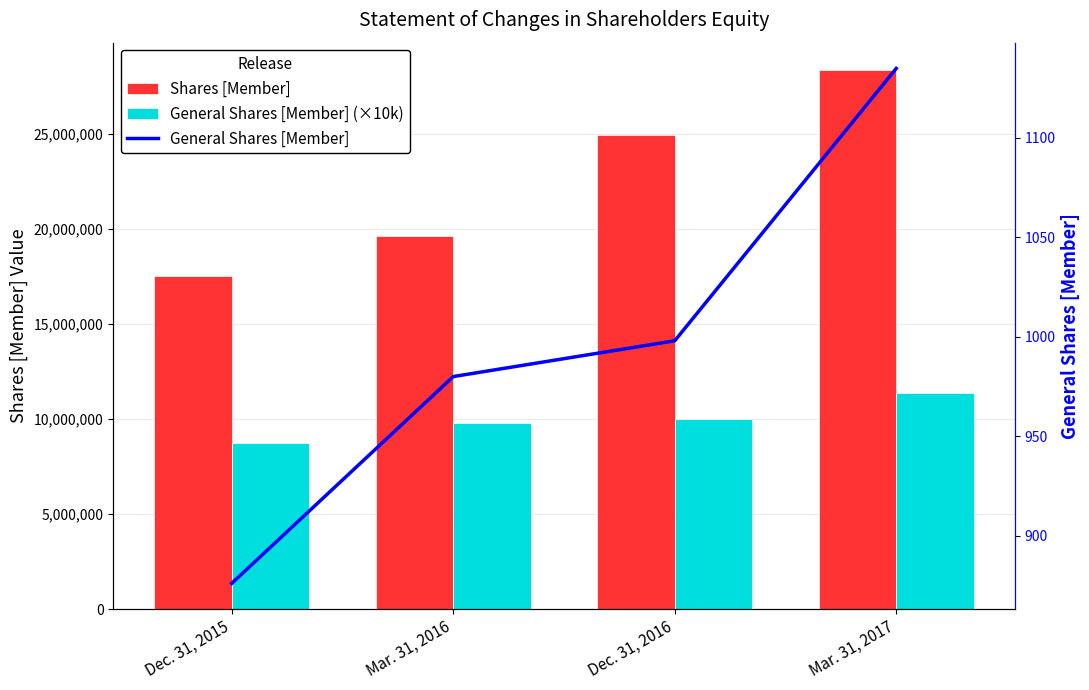

At which label is General Shares [Member] (×10k) closest to 10055000?

Dec. 31, 2016